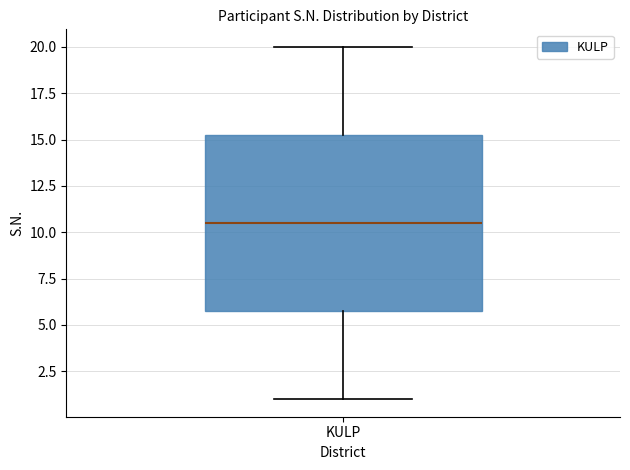

Read this box plot against the y-axis: the position of the median line, the range covered by the box, and the ends of both whiskers. The values are not printed on the chart, so give them approximately, as read against the axis.

median 10.5, box 6.0 to 15.5, whiskers 1.0 to 20.0